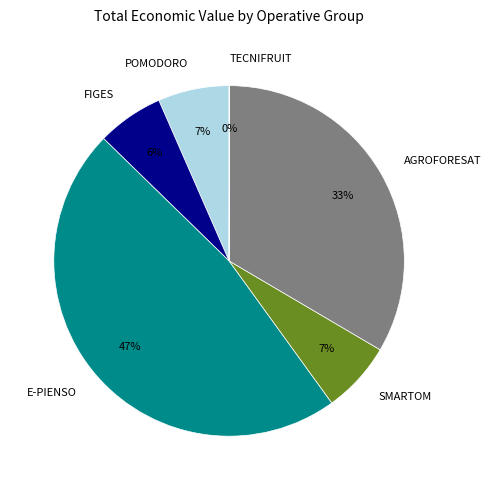

To the nearest percent, what portion does FIGES represent?

6%